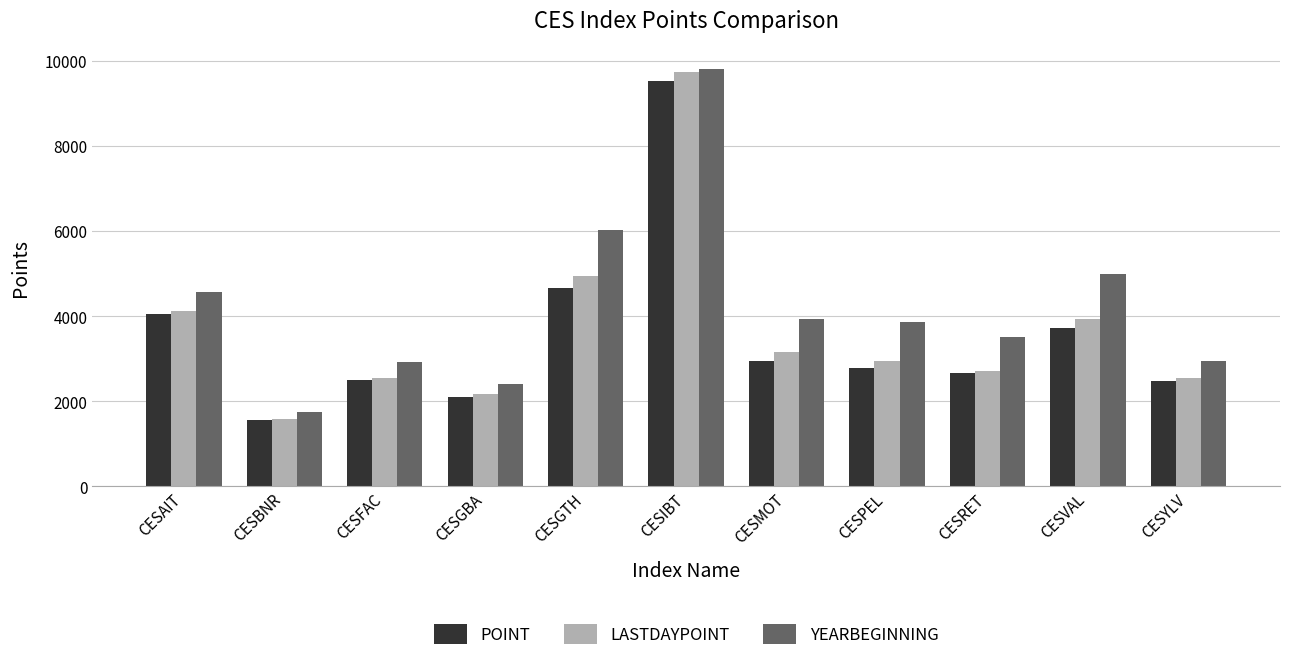

What is the difference between the POINT values at CESYLV and CESVAL?

1265.3